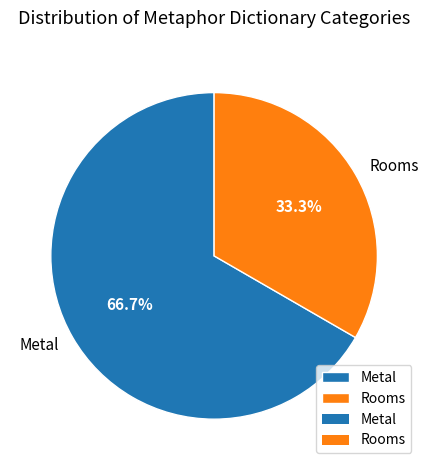

What is the ratio of the value at Metal to the value at Rooms?

2.0